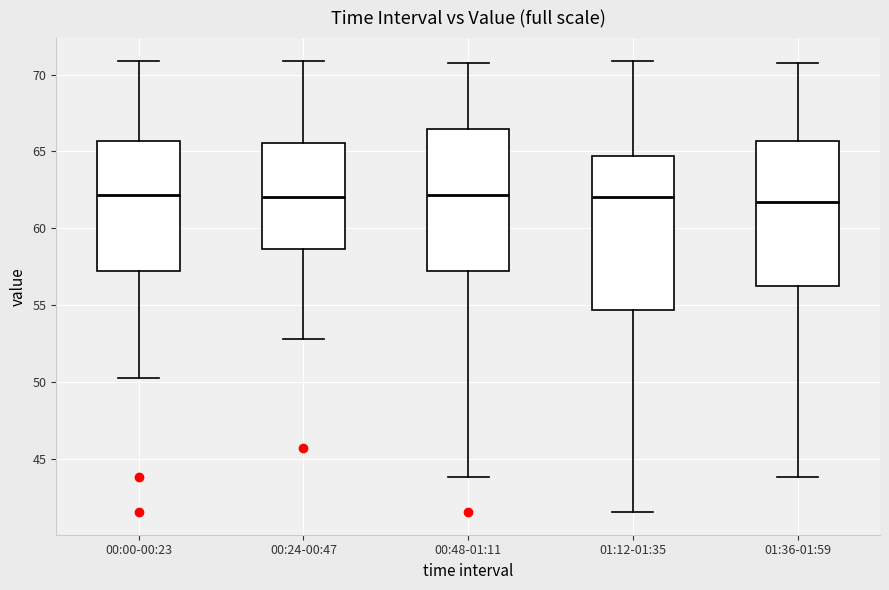

Where is the lower edge of the box for 01:36-01:59 on the y-axis? The values are not printed on the chart, so give them approximately, as read against the axis.

56.5